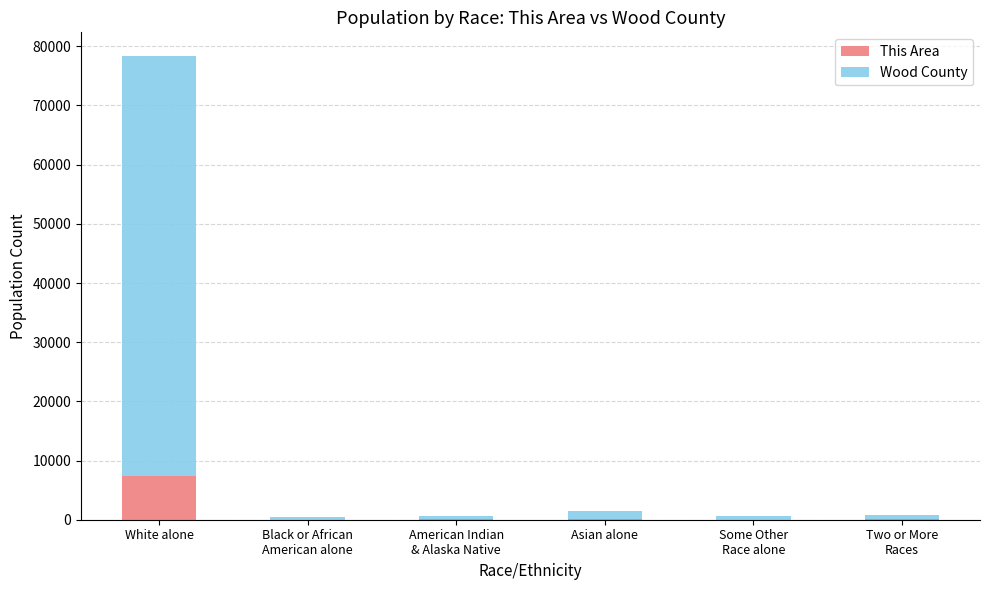

What is the sum of the This Area values at Asian alone and Two or More
Races?

145